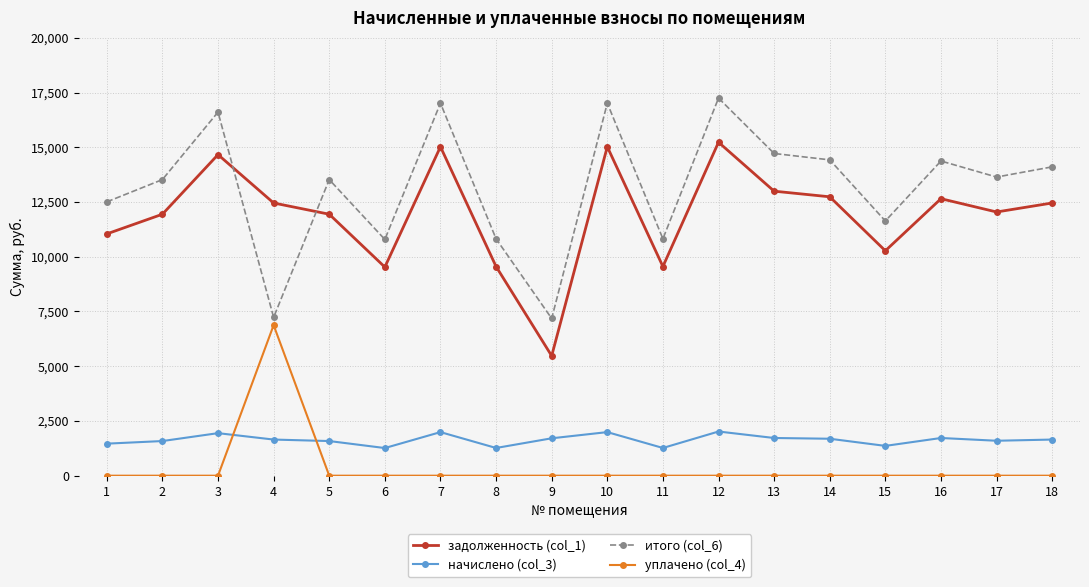

How many lines are shown in the chart?

4